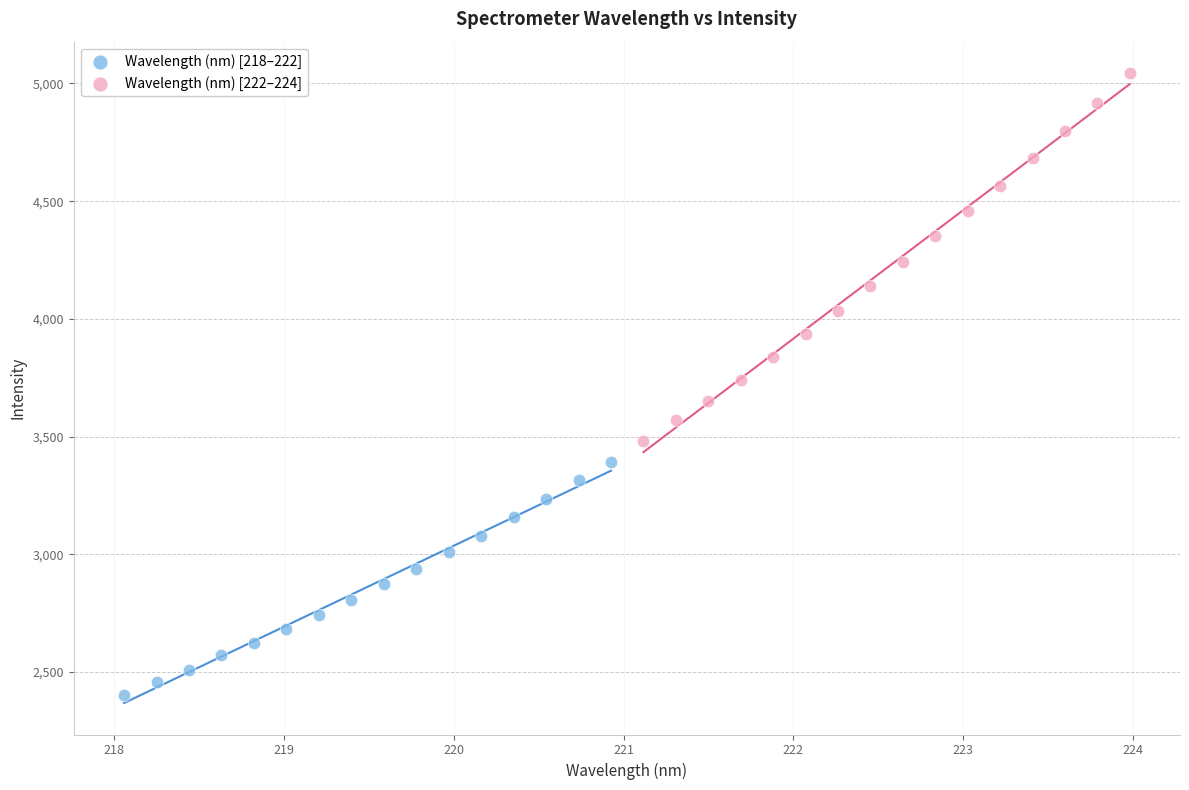

Which series contains the highest Y value?

Wavelength (nm) [222–224]